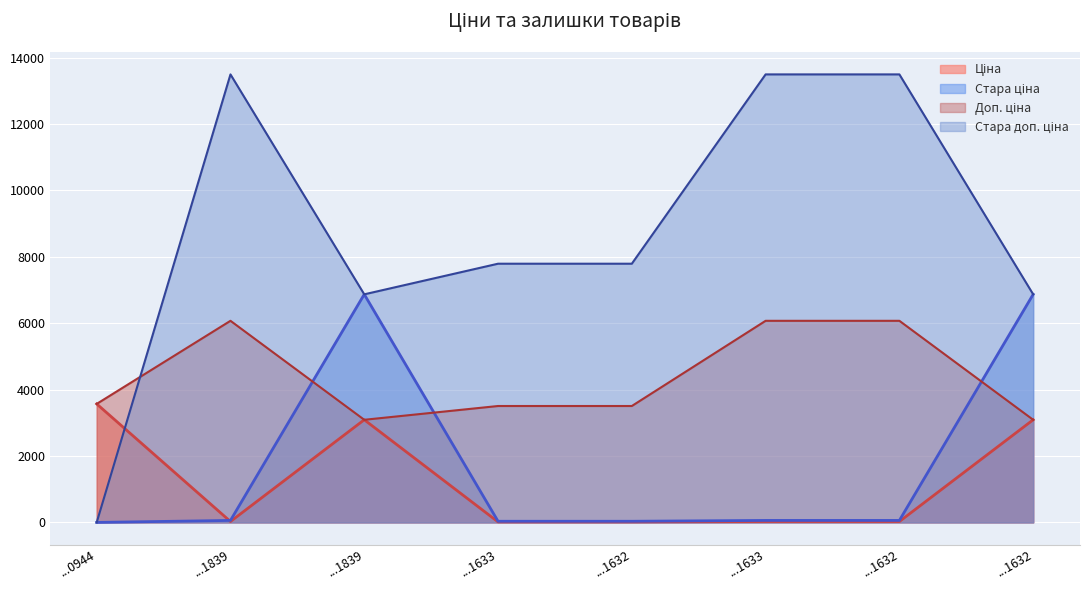

At how many categories does at least one series exceed 5591?

7